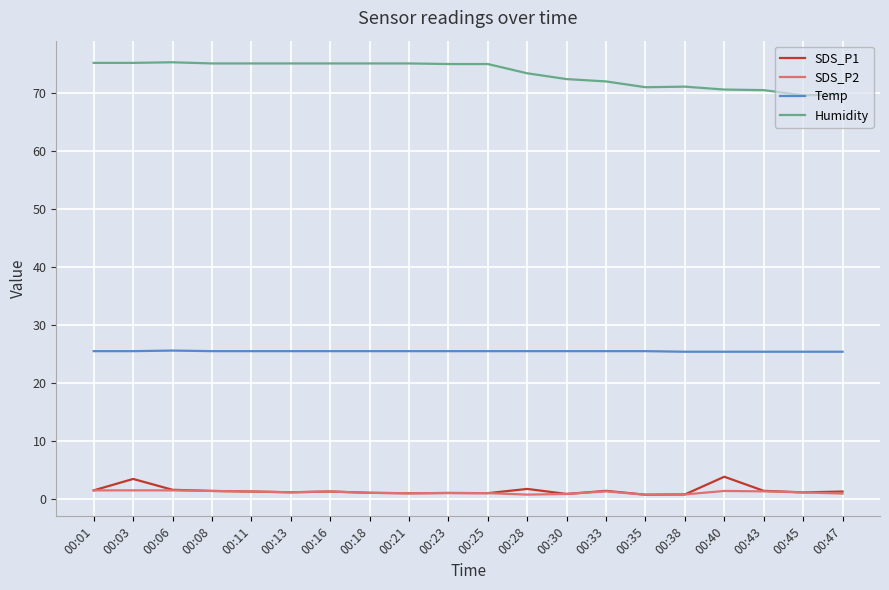

What is the sum of all Humidity values?

1466.7